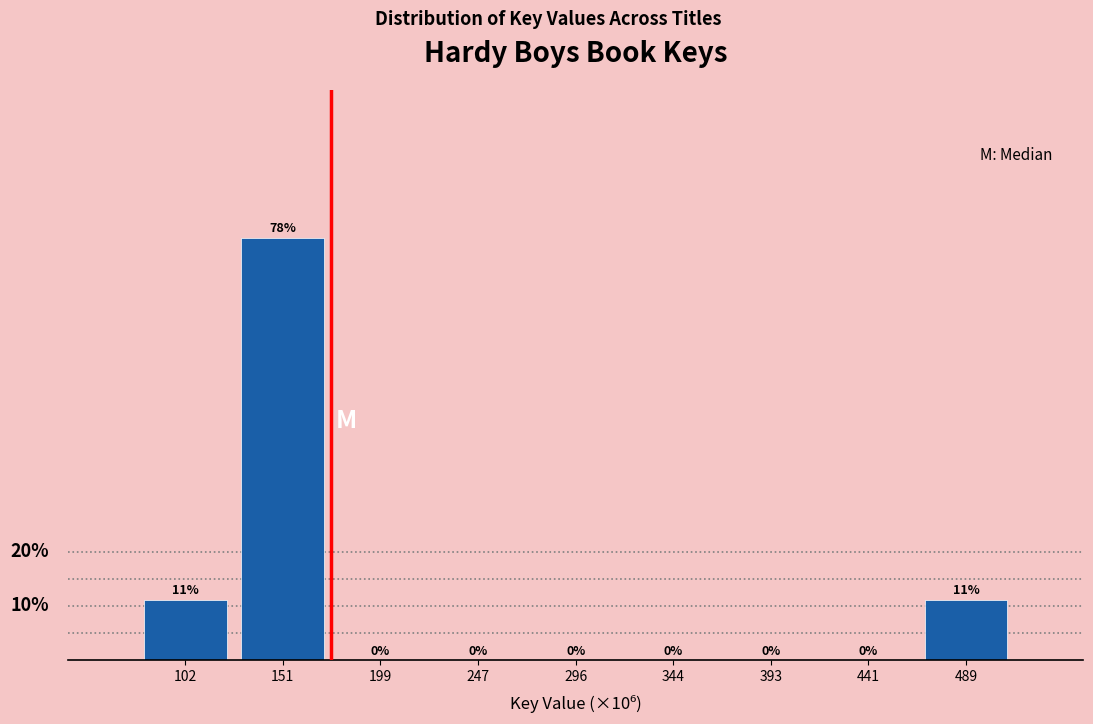

Are the bars horizontal?

No